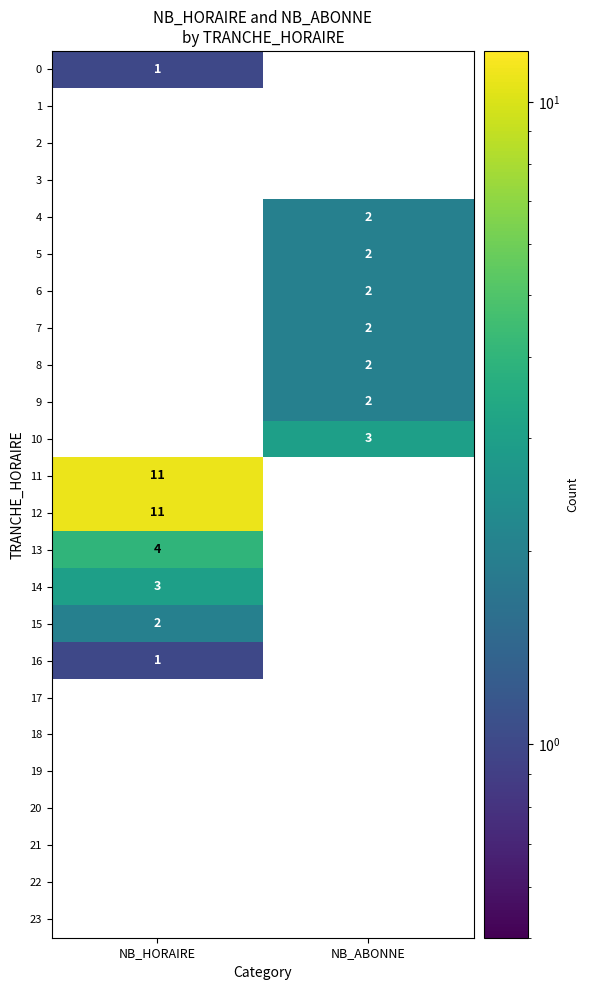

At which label does 11 reach its minimum?

NB_ABONNE